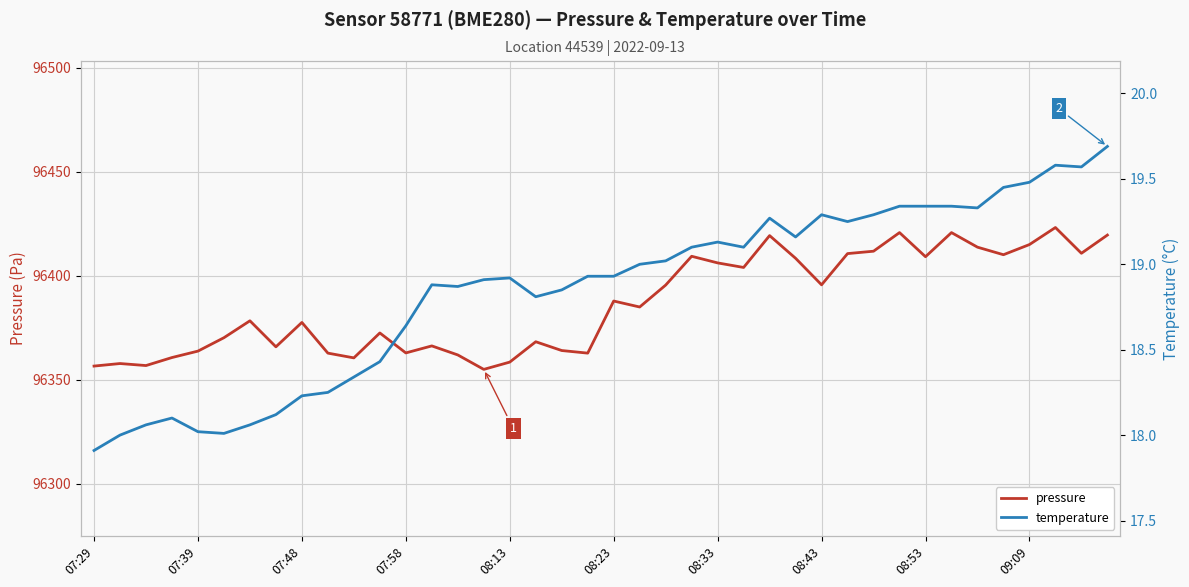

True or false: pressure and temperature cross at least once.

False